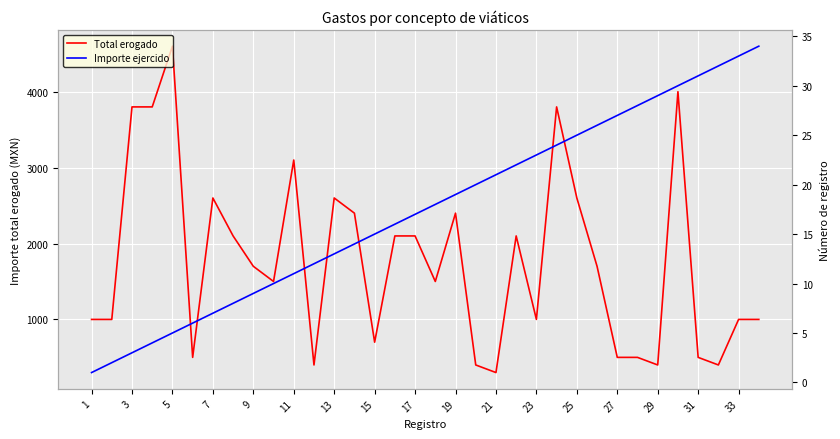

At how many categories does at least one series exceed 1273?

19